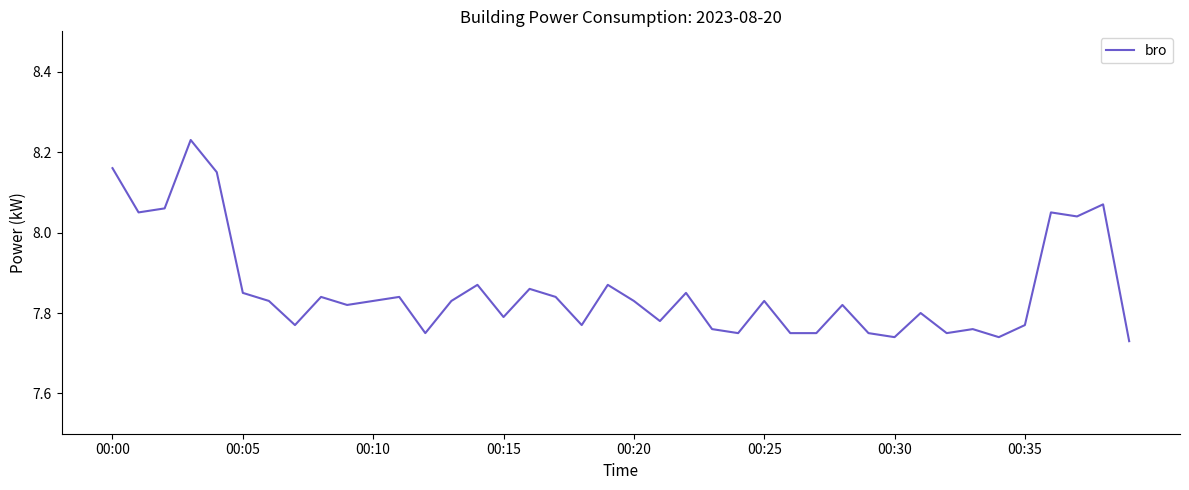

What is the difference between the maximum and minimum values?

0.5